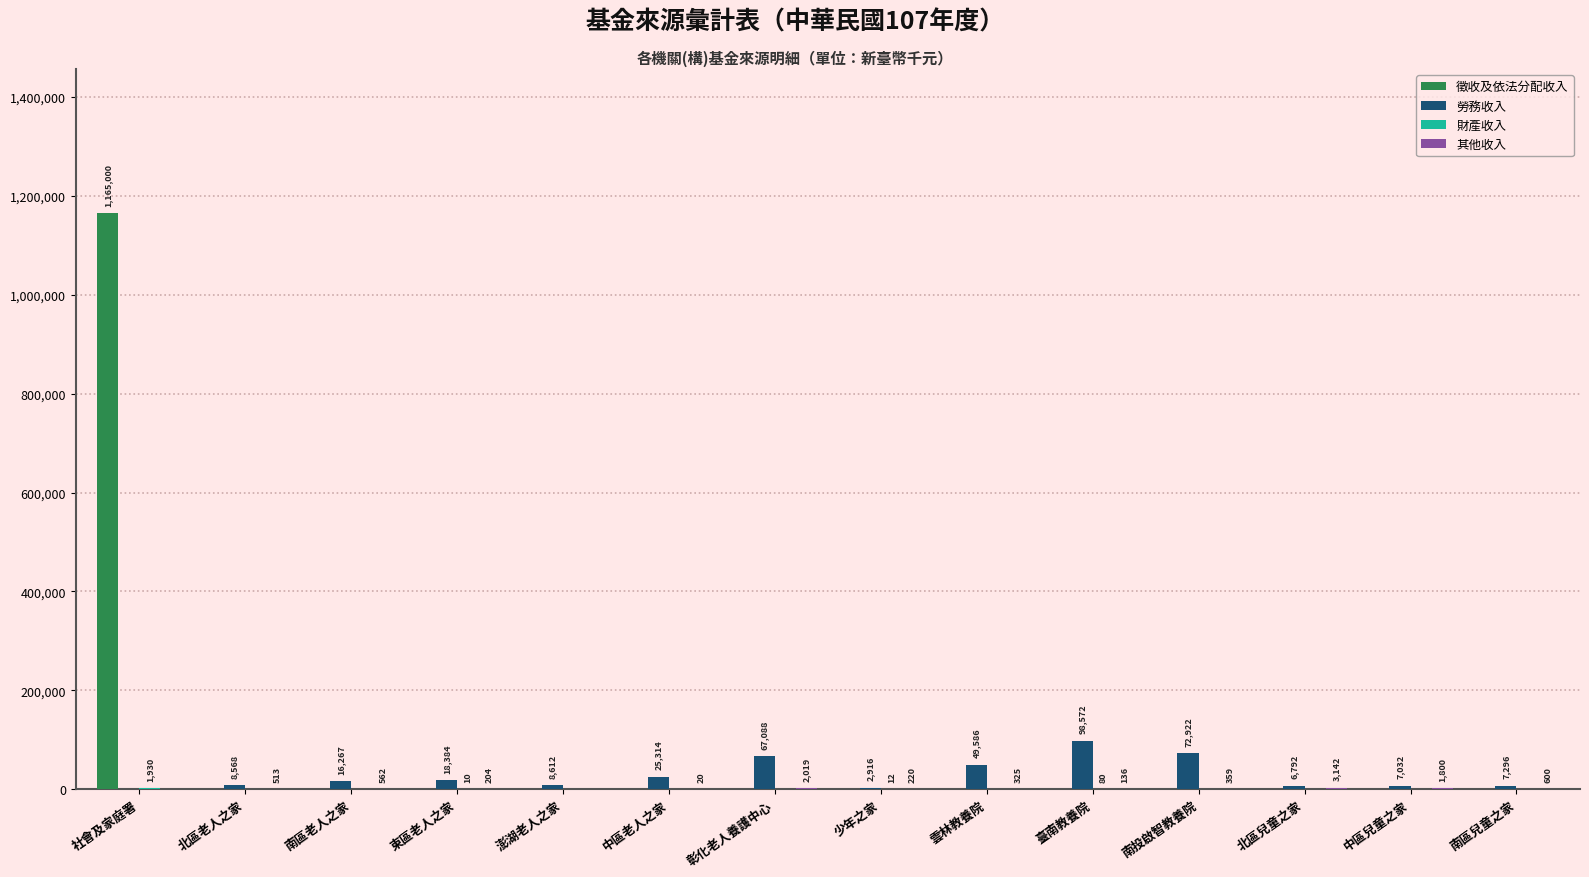

The value of 徵收及依法分配收入 at 少年之家 is -612676. True or false?

False